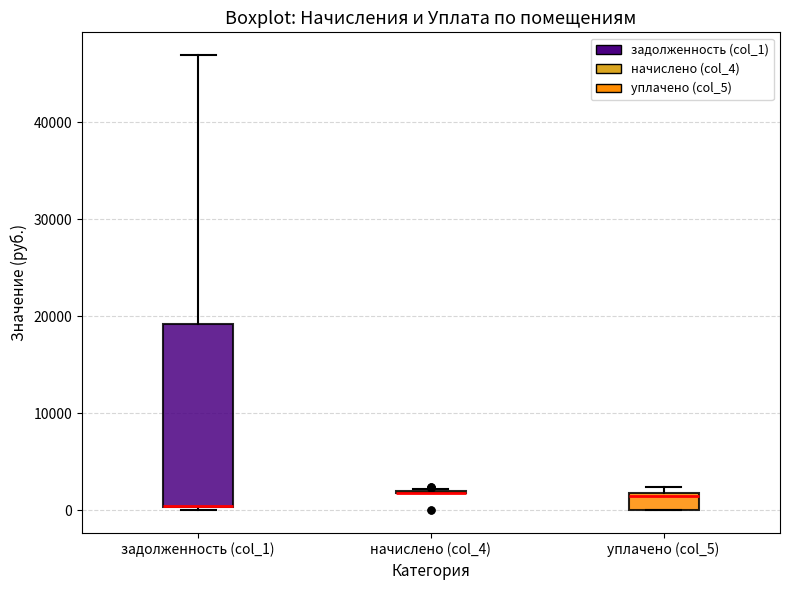

Where does the median line of the box for уплачено (col_5) sit on the y-axis? The values are not printed on the chart, so give them approximately, as read against the axis.

1000